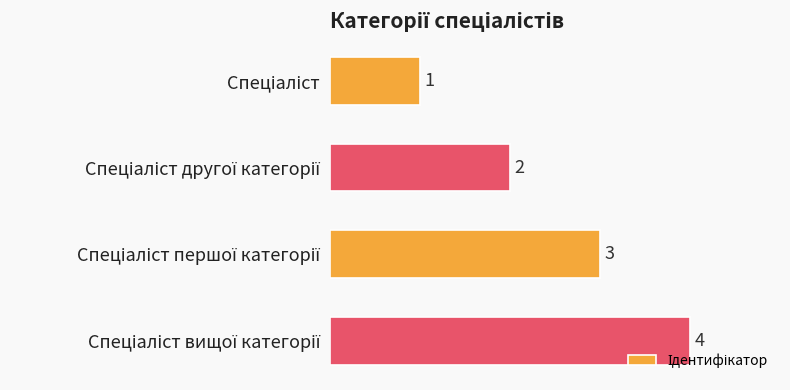

Count the values in the range 2 to 4.

3